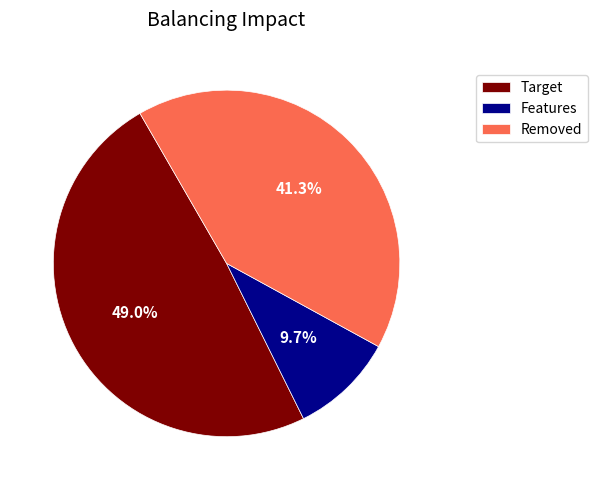

Does Features represent more than half of the total?

No